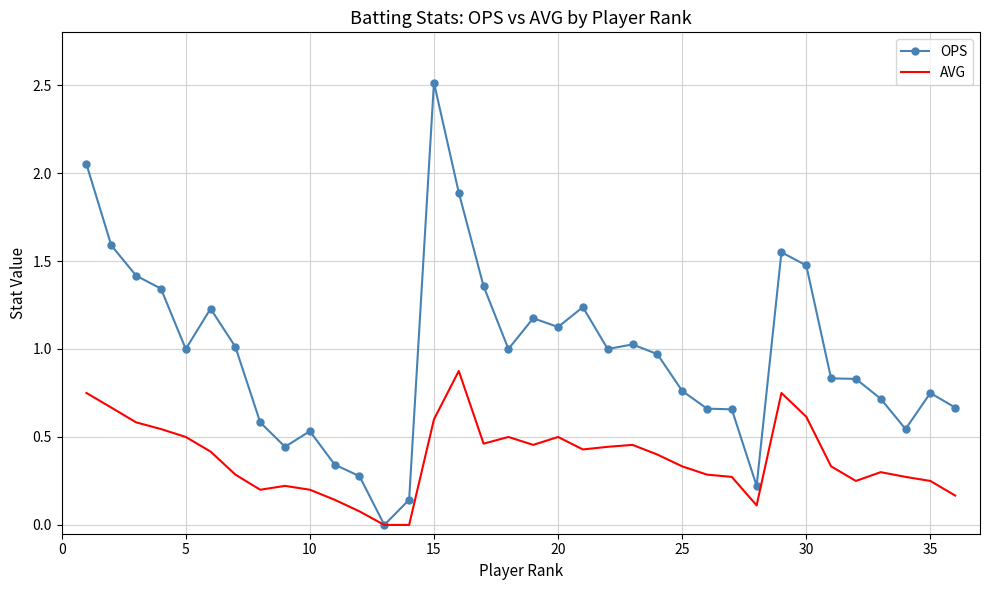

What is the maximum value for AVG?

0.9